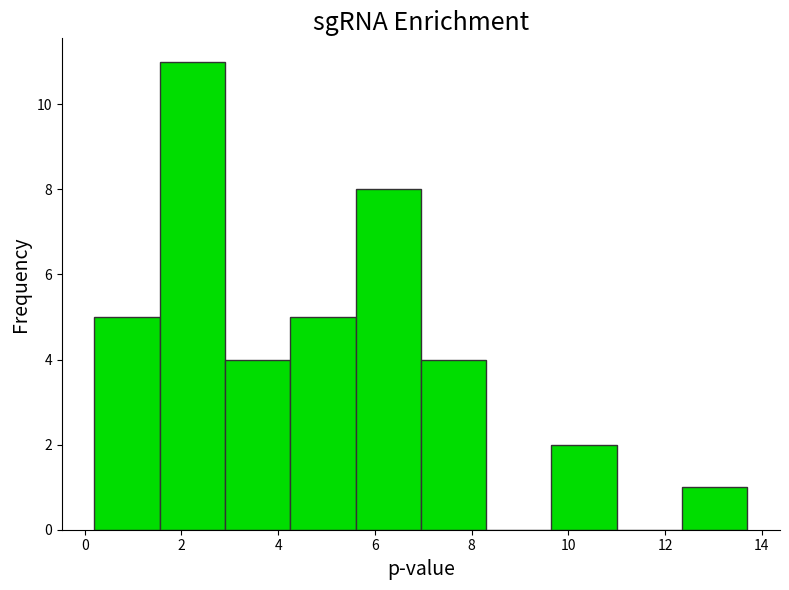

What is the height of the bar covering 12.35 to 13.70 on the x-axis? Neither the bar edges nor the heights are printed on the chart, so give them approximately, as read against the axes.

1